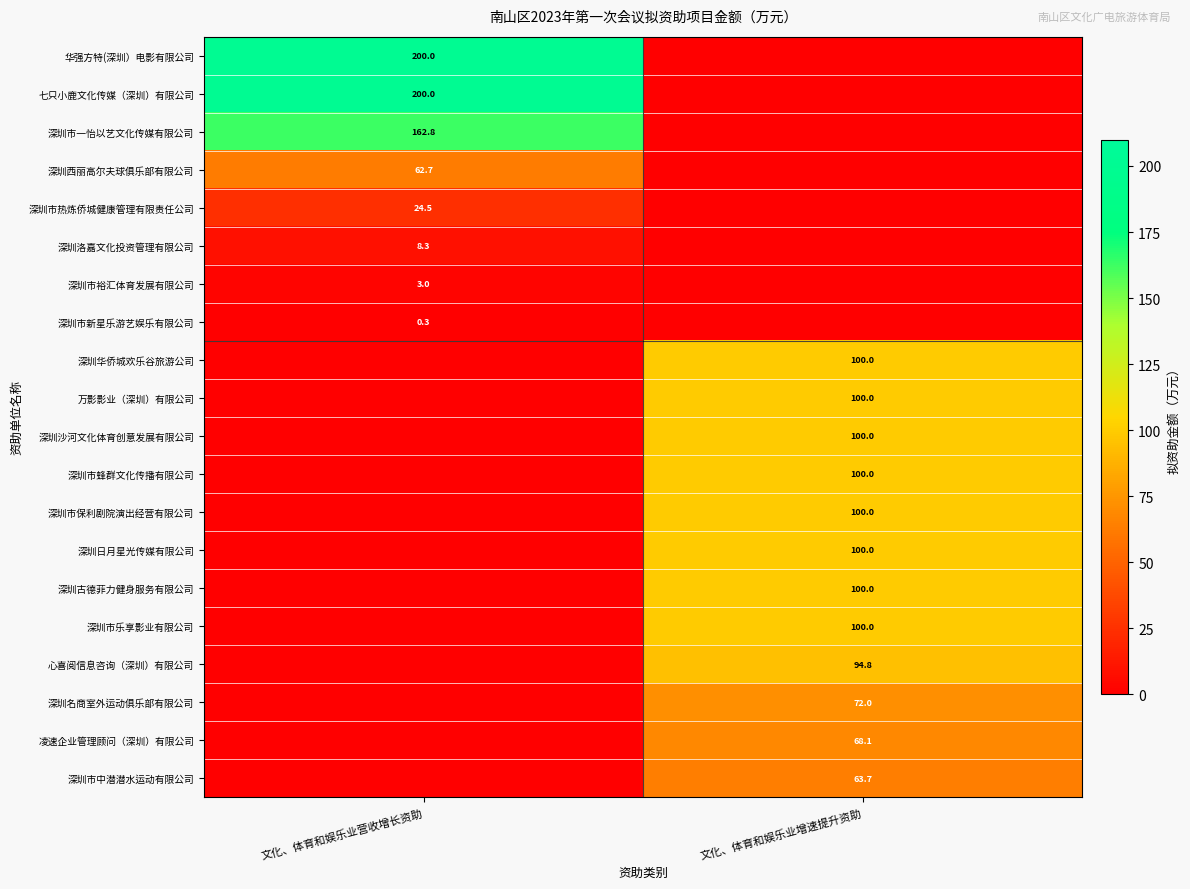

What is the total value across all series at 文化、体育和娱乐业增速提升资助?

1098.5